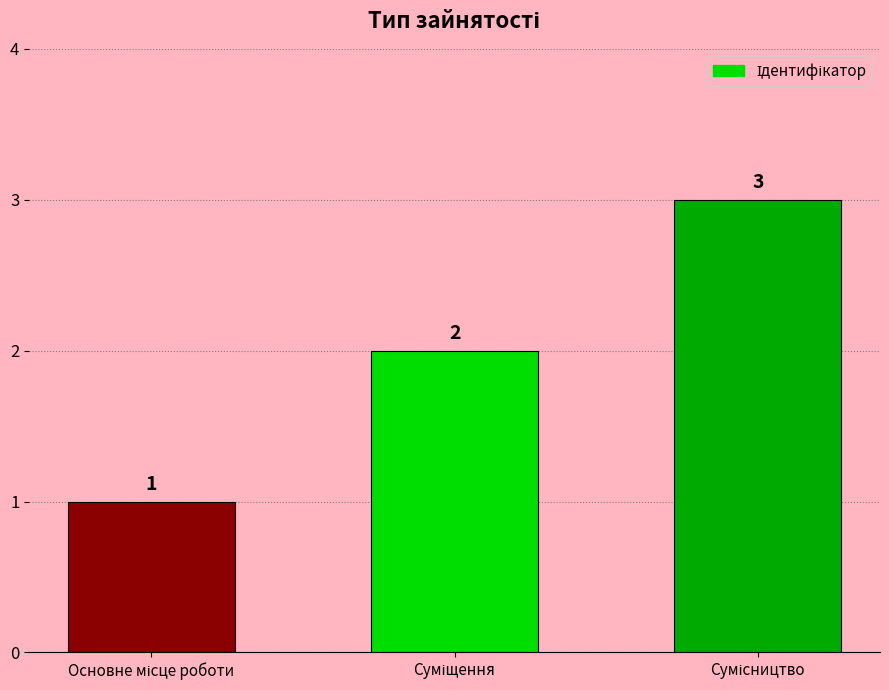

What is the average value?

2